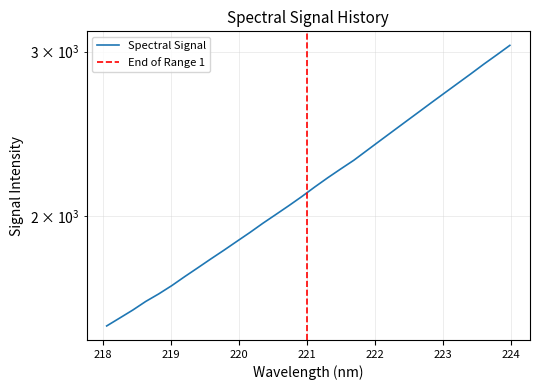

What is the approximate value at 223.2172?

2775.0